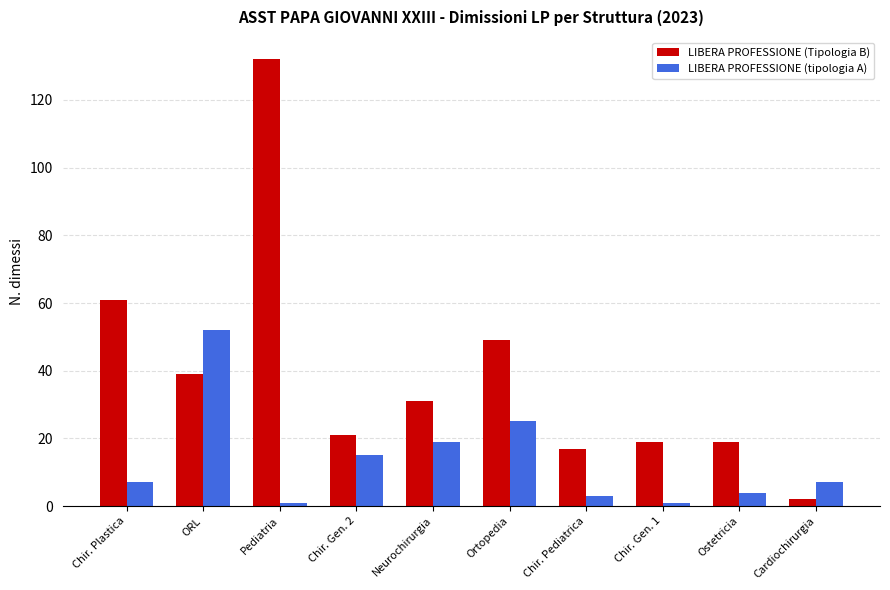

At how many categories does at least one series exceed 47?

4